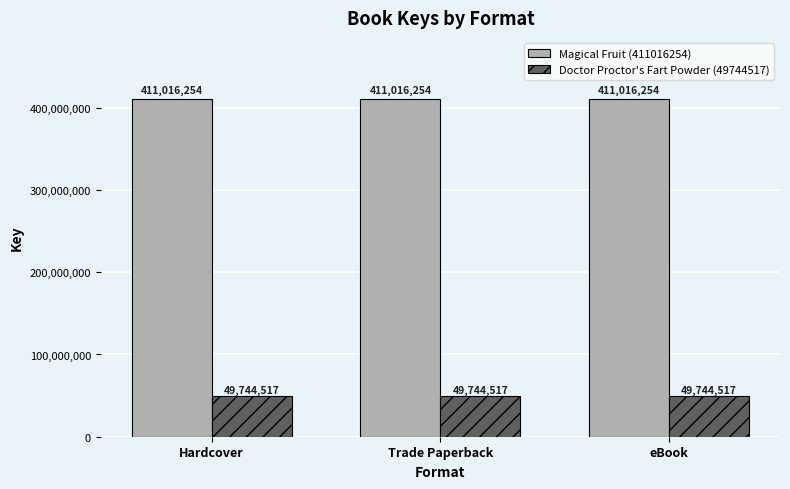

List the series in order of their peak value, lowest first.

Doctor Proctor's Fart Powder (49744517), Magical Fruit (411016254)